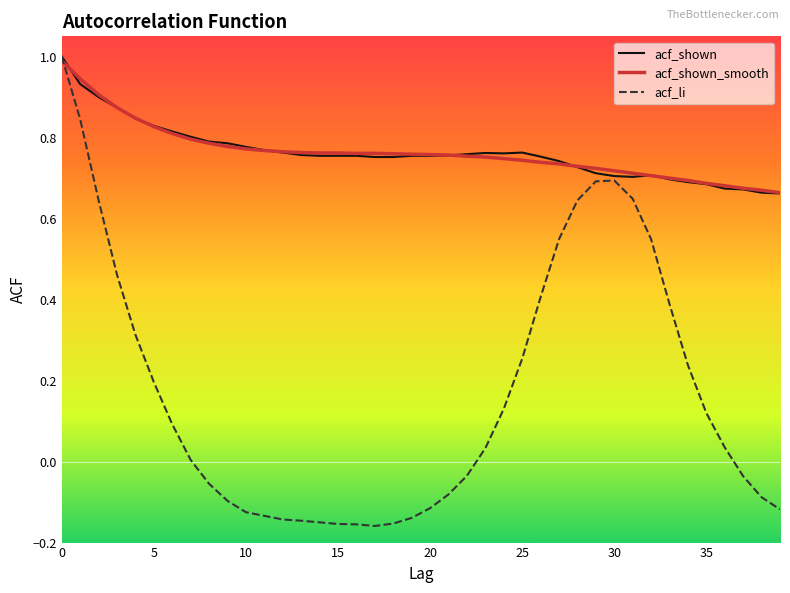

How many lines are shown in the chart?

3